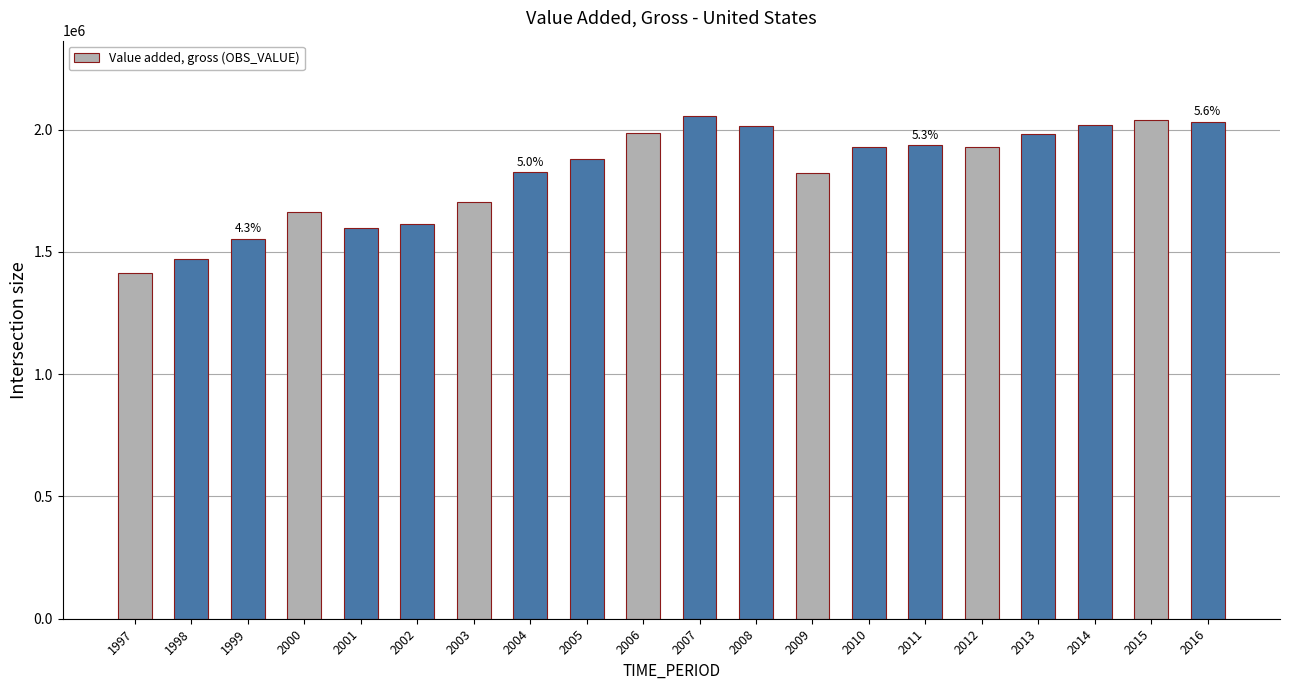

How many categories are shown in the chart?

20